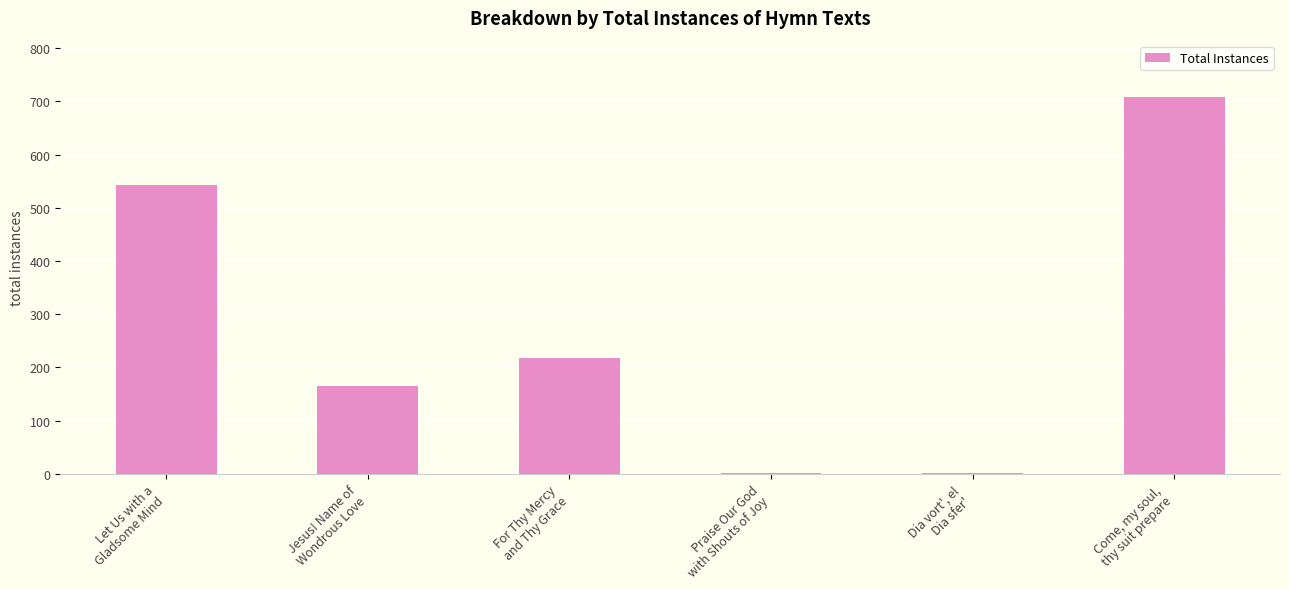

How many categories are shown in the chart?

6